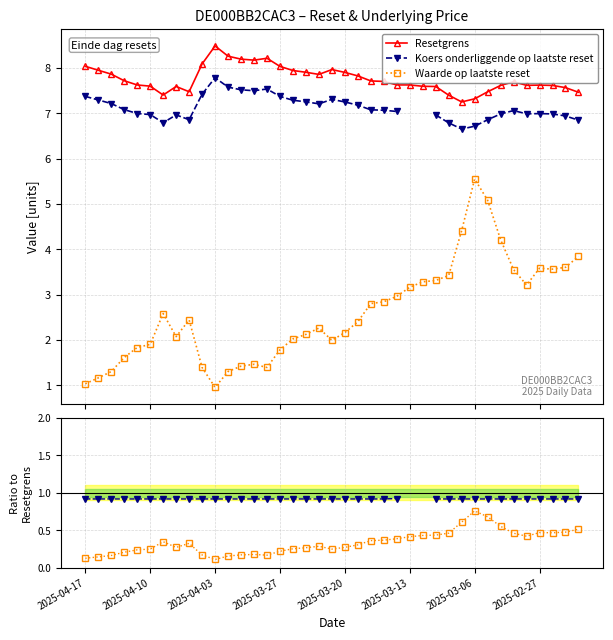

What is the average value of the Waarde / Resetgrens series?

0.3